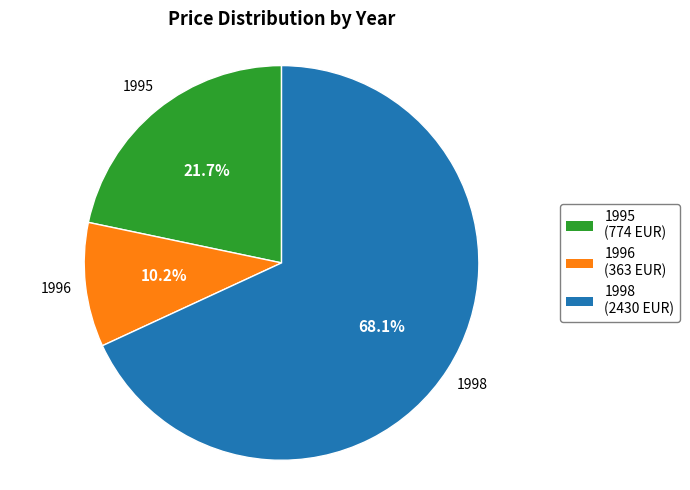

To the nearest percent, what is the average slice percentage?

33%